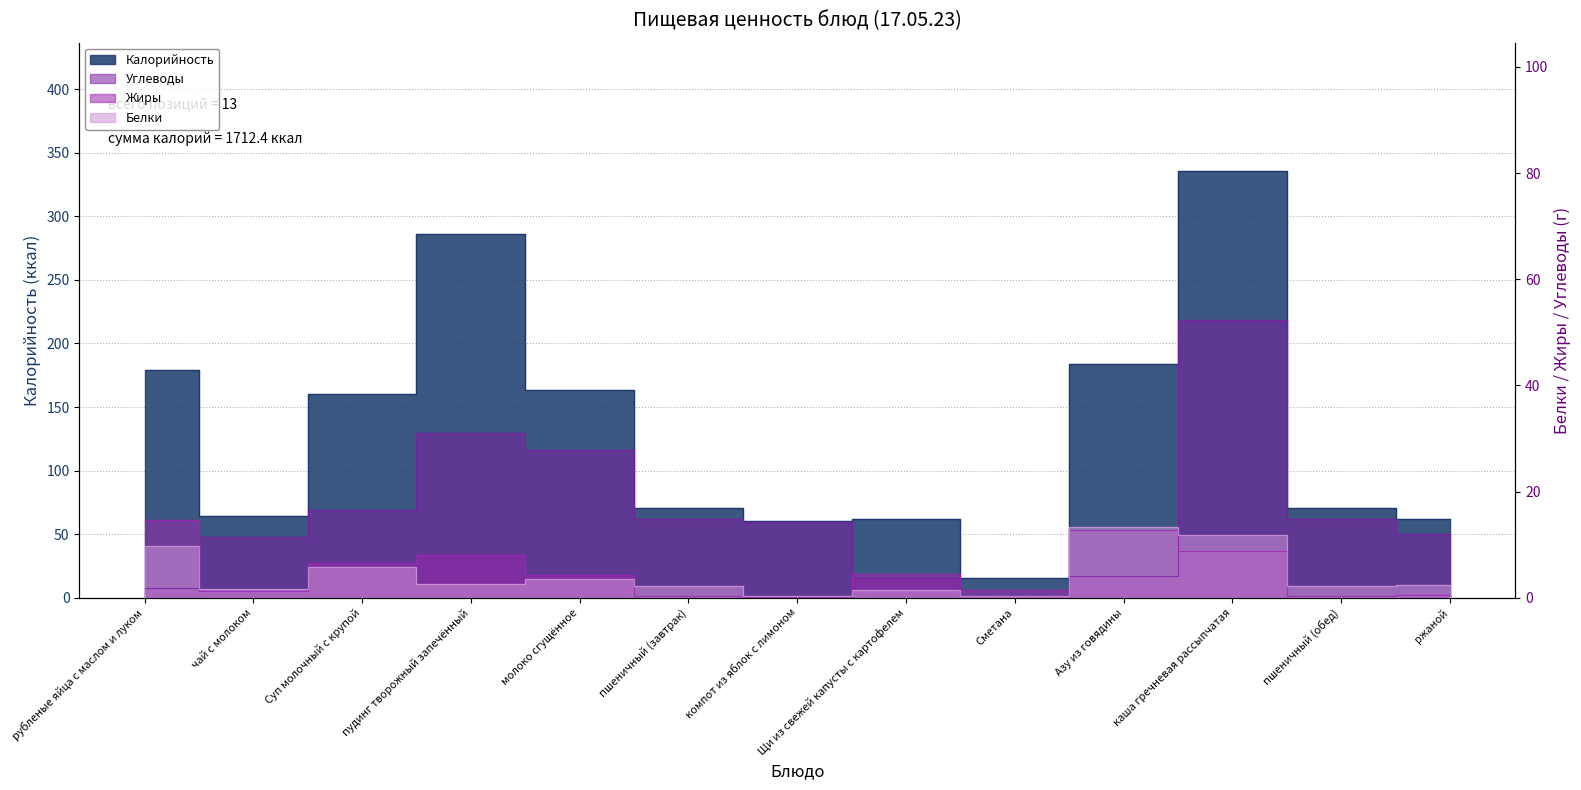

True or false: Углеводы and Калорийность cross at least once.

False